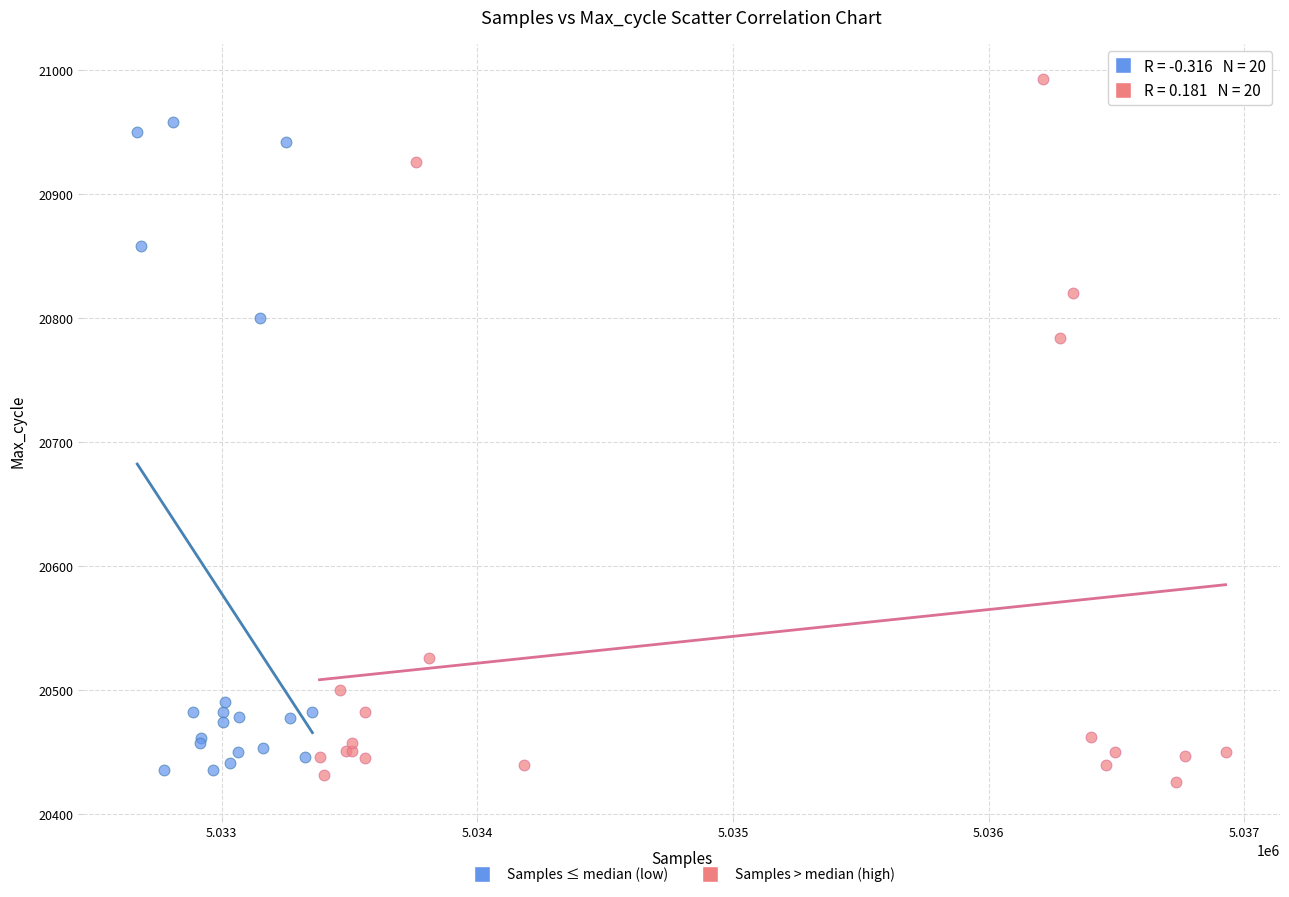

Which series has the widest spread of Y values?

Samples > median (high)